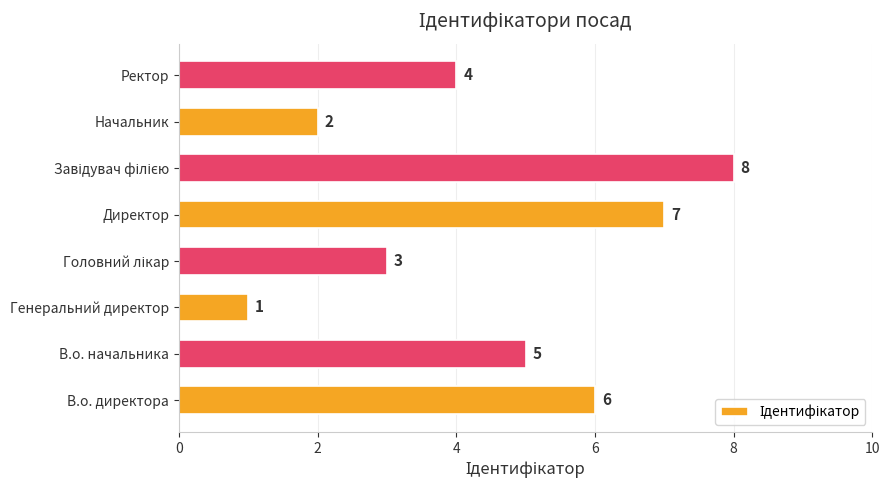

What is the difference between the maximum and second lowest values?

6